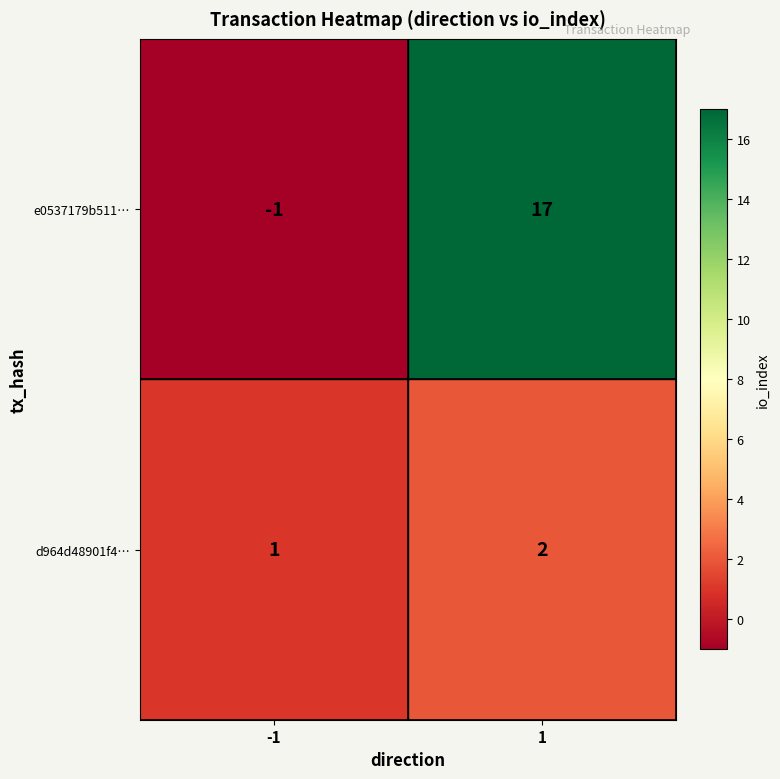

The d964d48901f4… series shows 2 at 1. True or false?

True